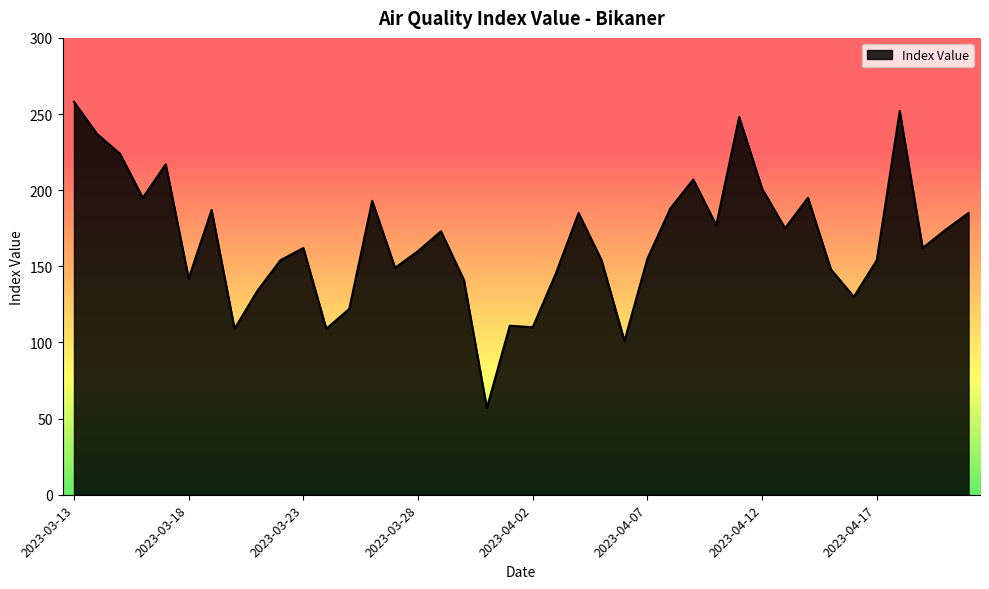

What is the minimum value shown in the chart?

57